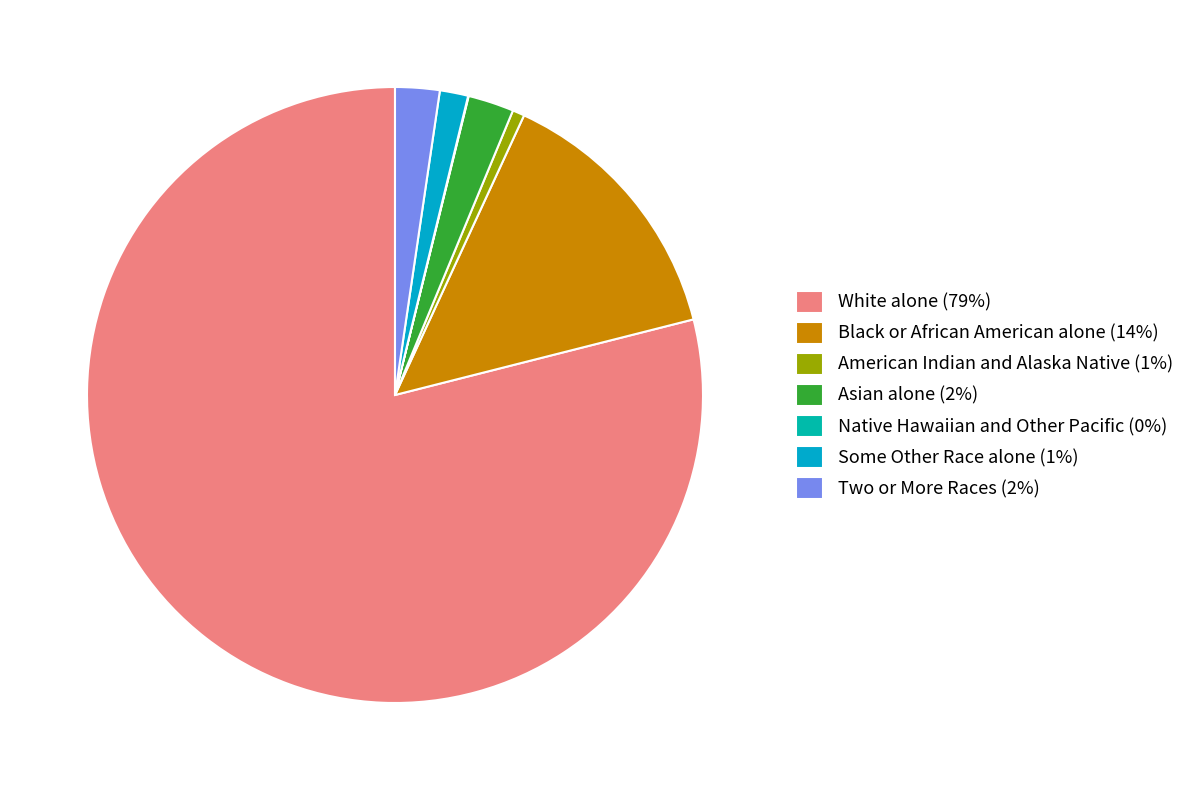

What is the largest slice in the pie chart?

White alone